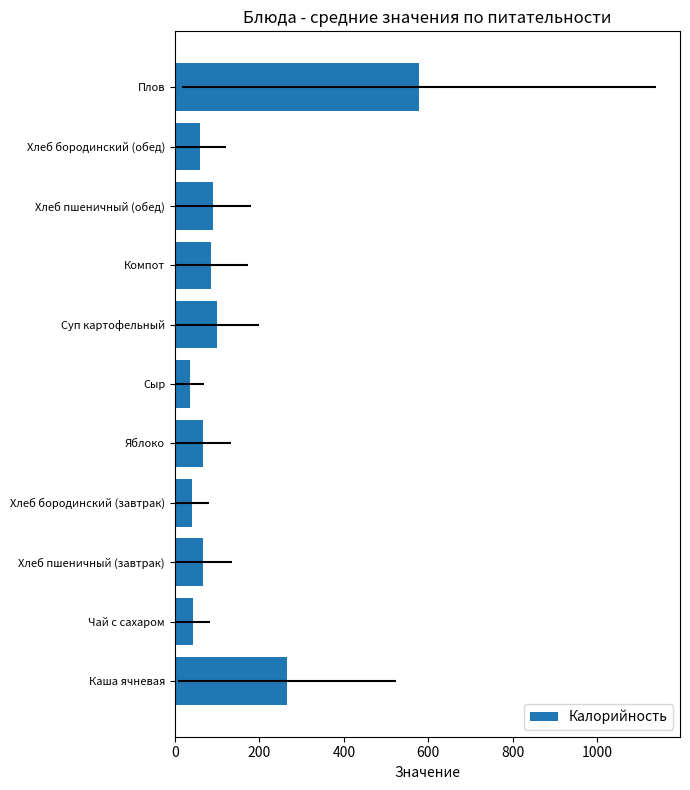

Are the bars grouped side by side (vs. stacked)?

No